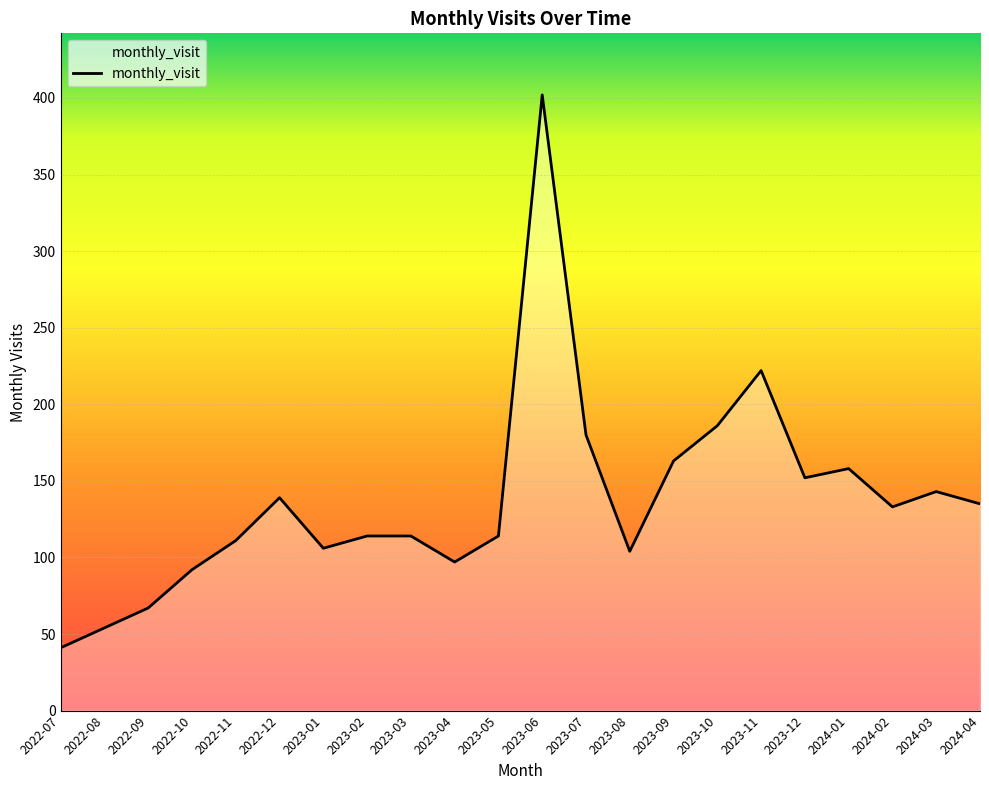

Which label corresponds to the smallest value in the chart?

2022-07